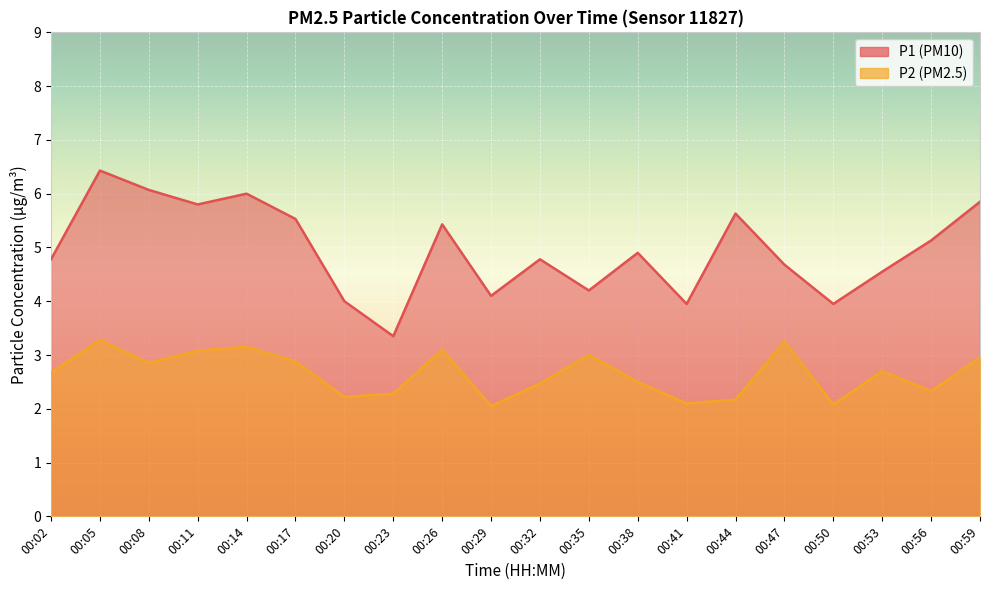

At which category does the chart reach its minimum across all series?

00:29